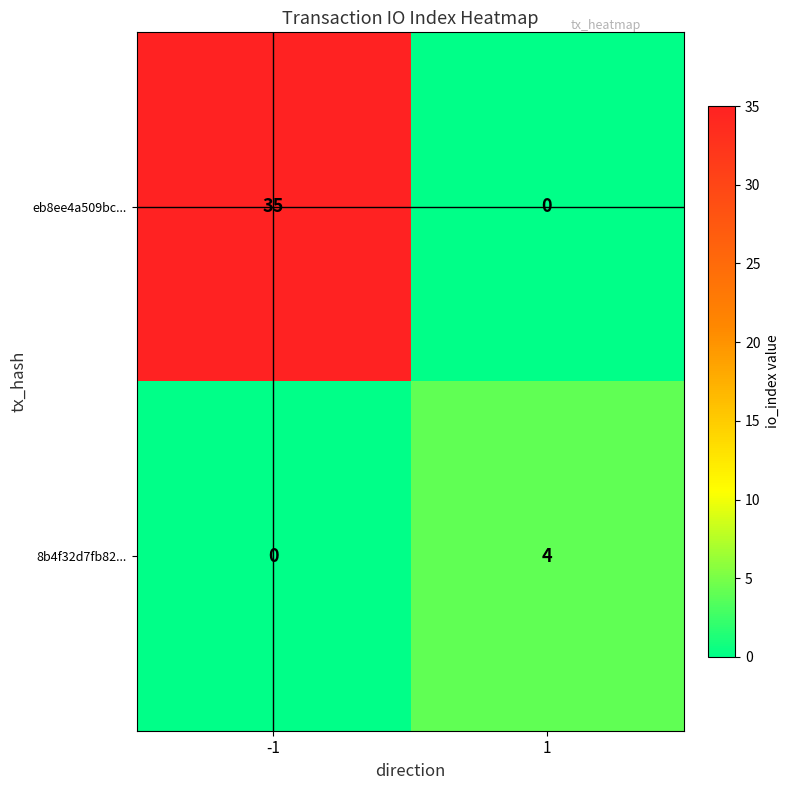

Which series has the widest spread of values?

eb8ee4a509bc...